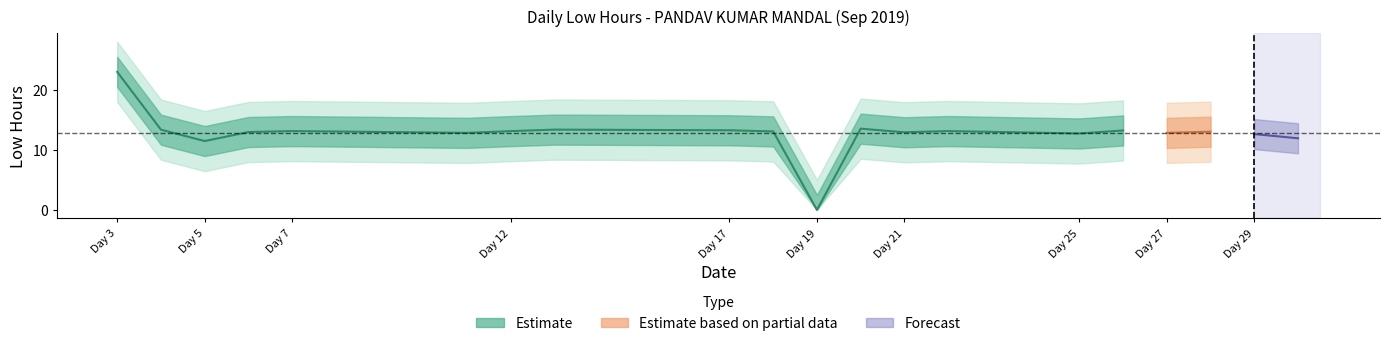

List the labels in order of value, smallest first.

19, 5, 30, 29, 25, 11, 27, 21, 6, 28, 18, 12, 7, 22, 26, 17, 4, 13, 20, 3